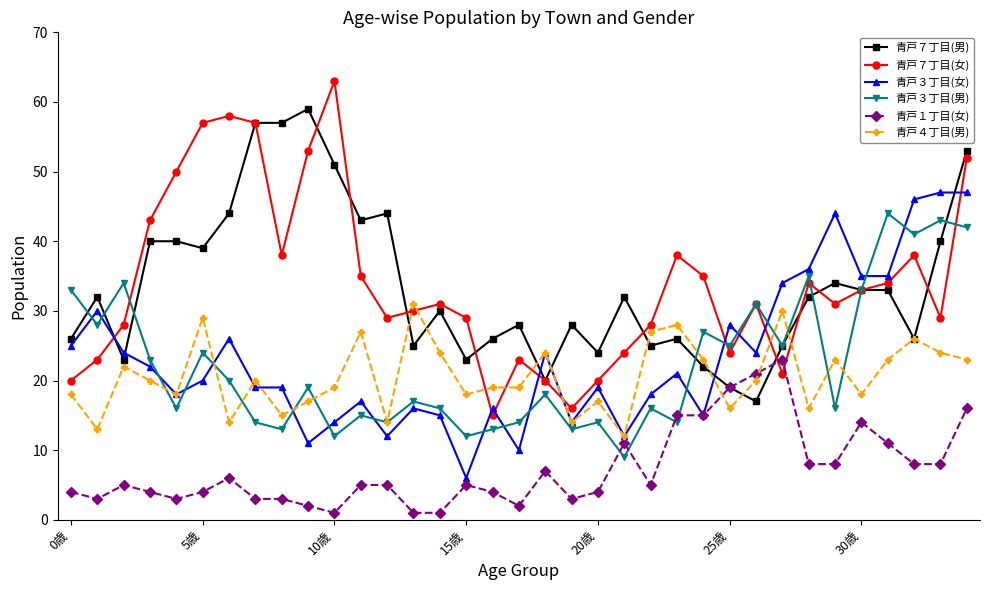

What is the value of the 青戸１丁目(女) point at the 33rd from the left?

8